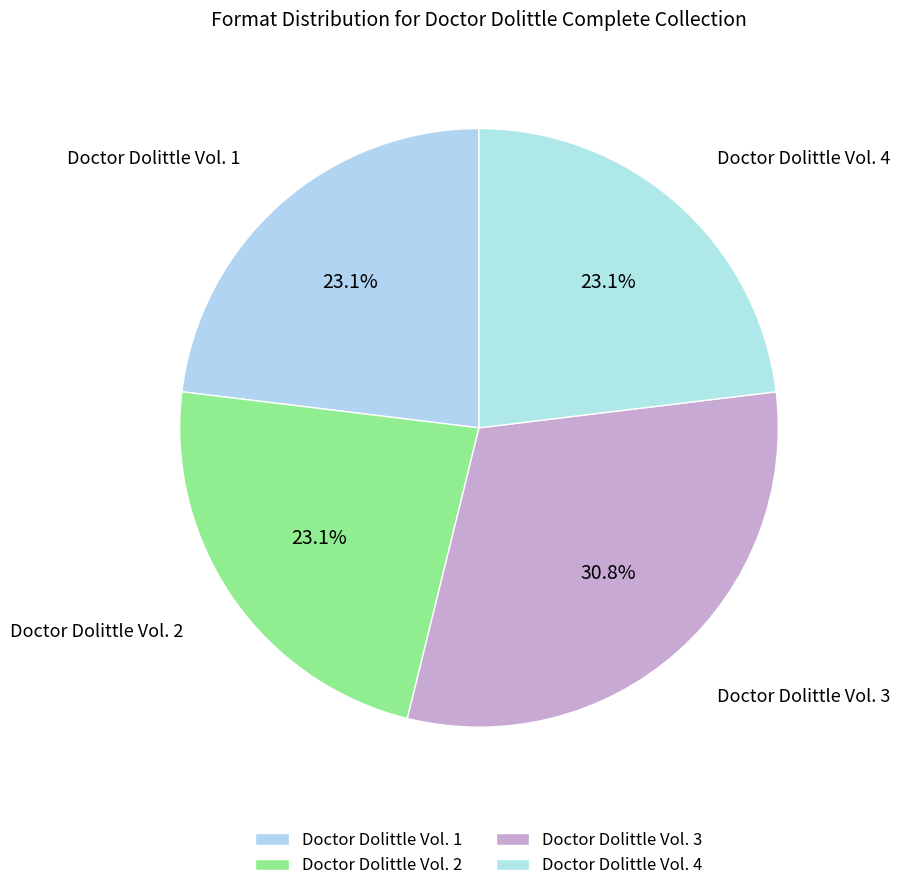

Is there a majority slice in this chart?

No